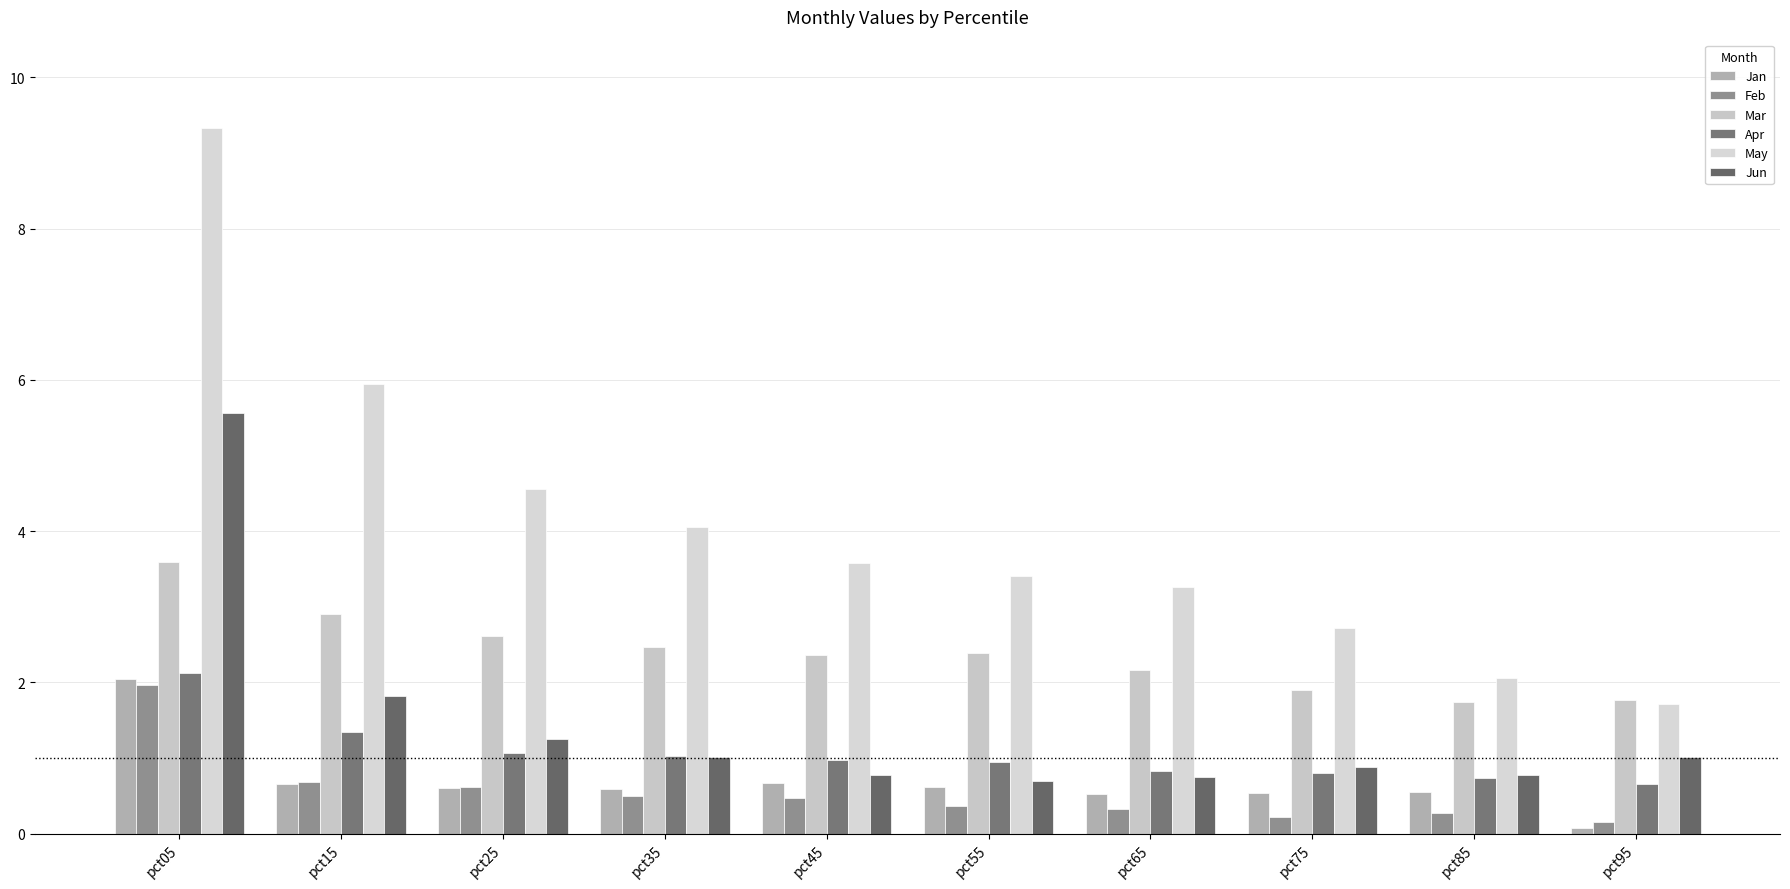

What are all the series names shown in the legend?

Jan, Feb, Mar, Apr, May, Jun